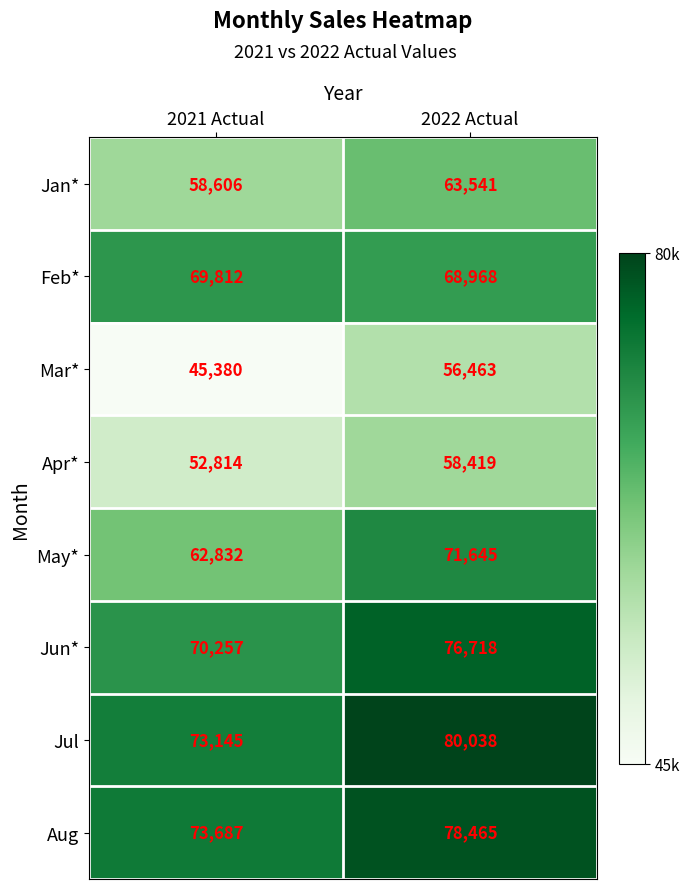

What is the smallest value displayed?

45380